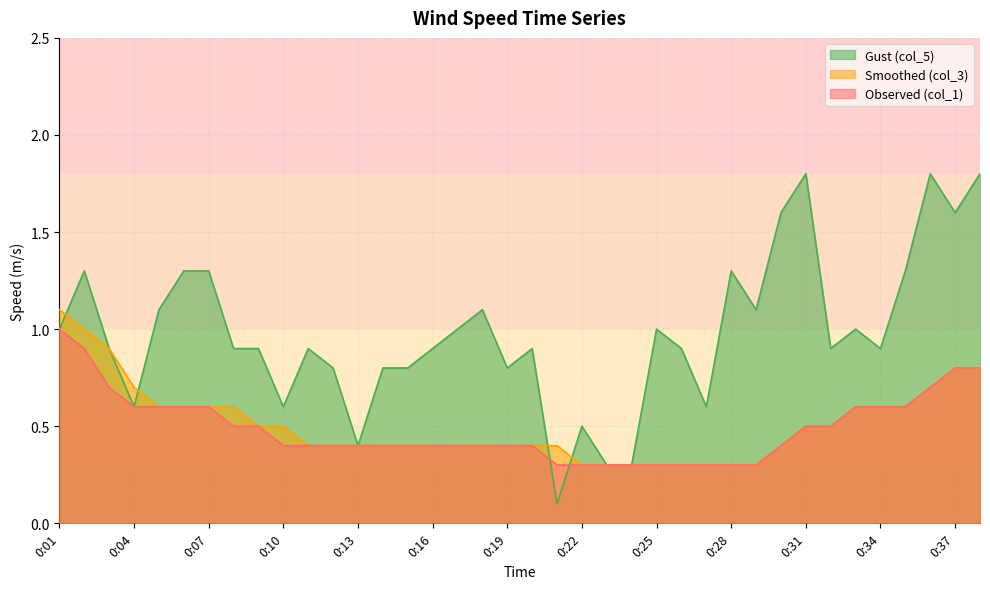

What is the difference between the highest and lowest values at 0:02?

0.4